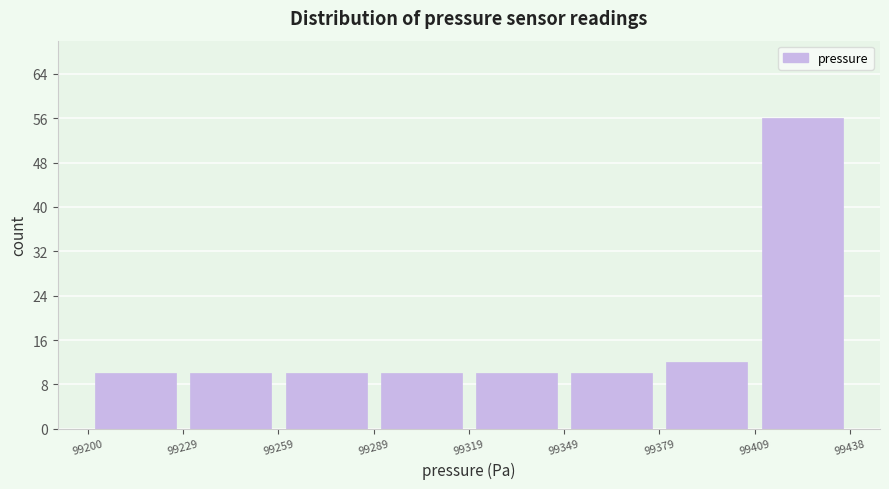

Reading left to right, transcribe this chart: for each bar, give the range it covers on the x-axis and its height. The values are not printed on the chart, so give them approximately, as read against the axis.

99200 to 99229: 10
99229 to 99259: 10
99259 to 99289: 10
99289 to 99319: 10
99319 to 99349: 10
99349 to 99379: 10
99379 to 99409: 12
99409 to 99438: 56